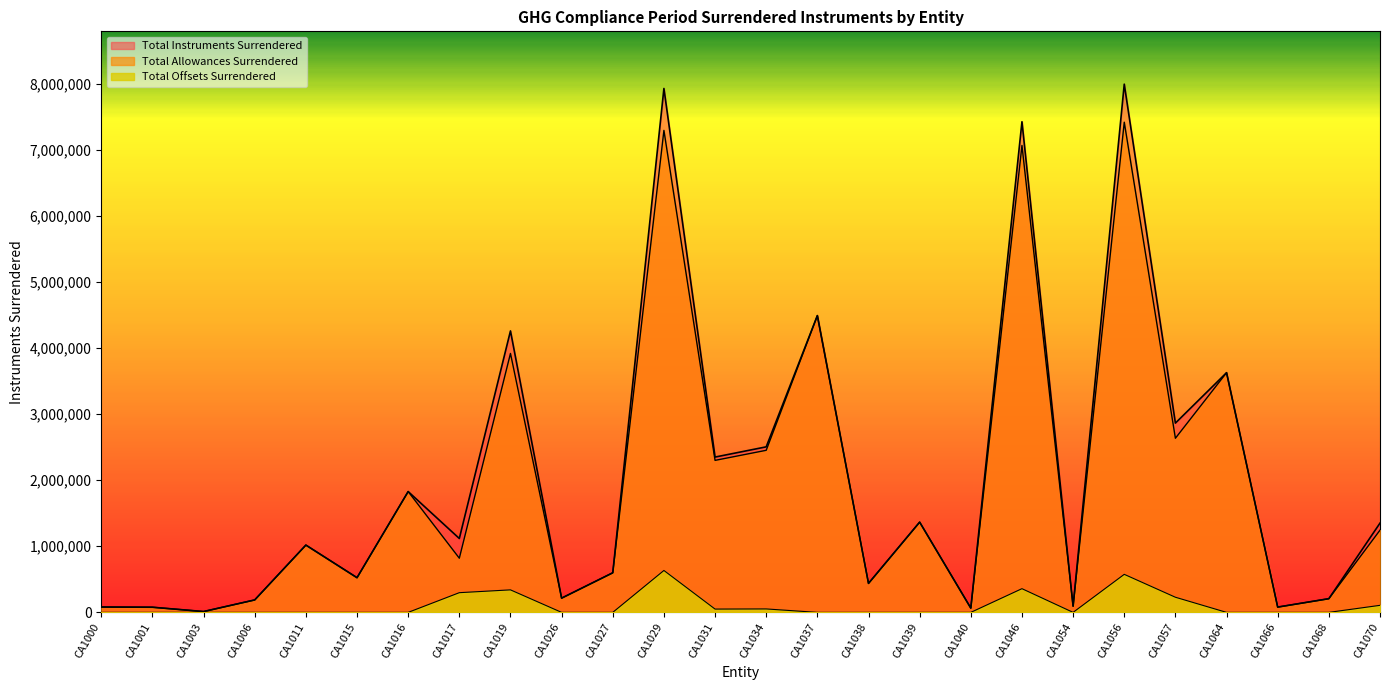

What is the total value across all series at CA1034?

5009380